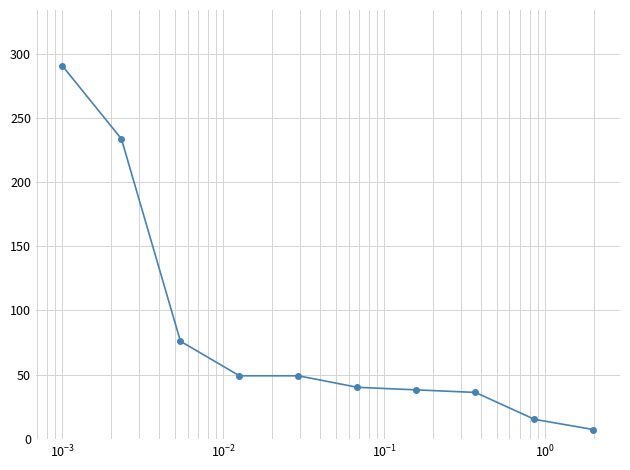

What is the smallest value displayed?

7